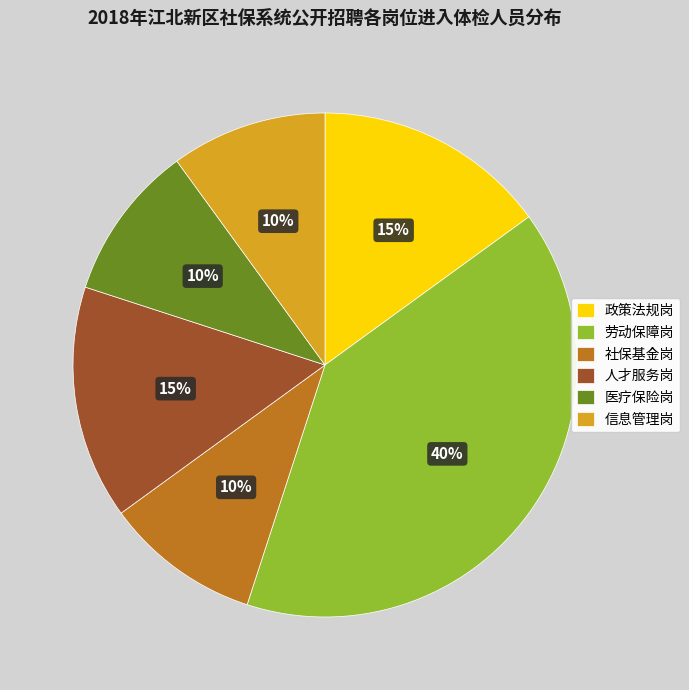

Do 人才服务岗 and 劳动保障岗 together represent more than half of the pie?

Yes